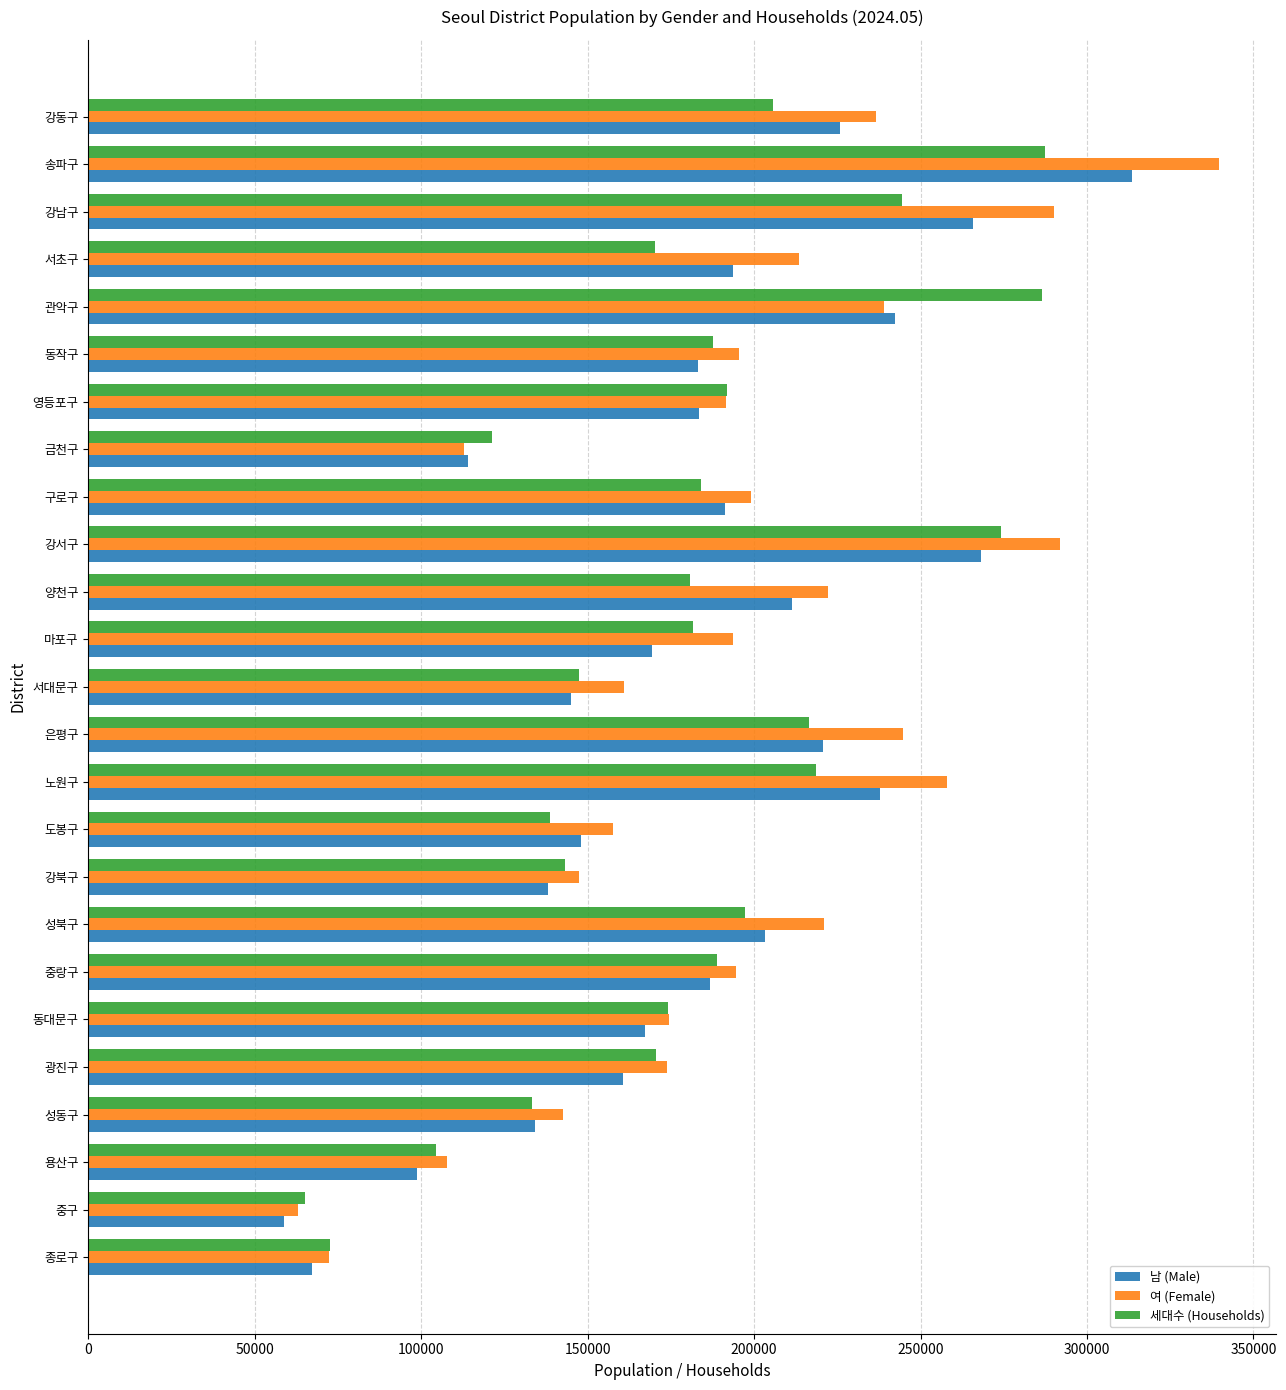

What is the total value across all series at 노원구?

714376